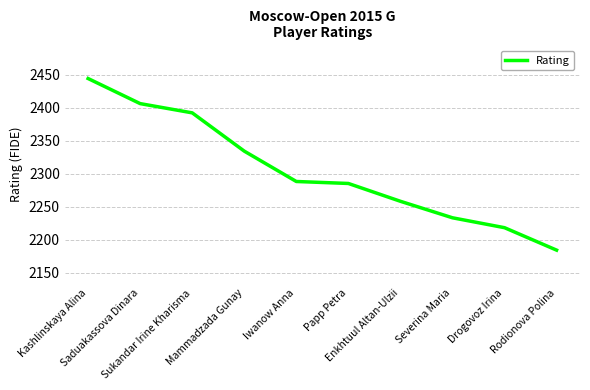

What is the sum of all values?

23042